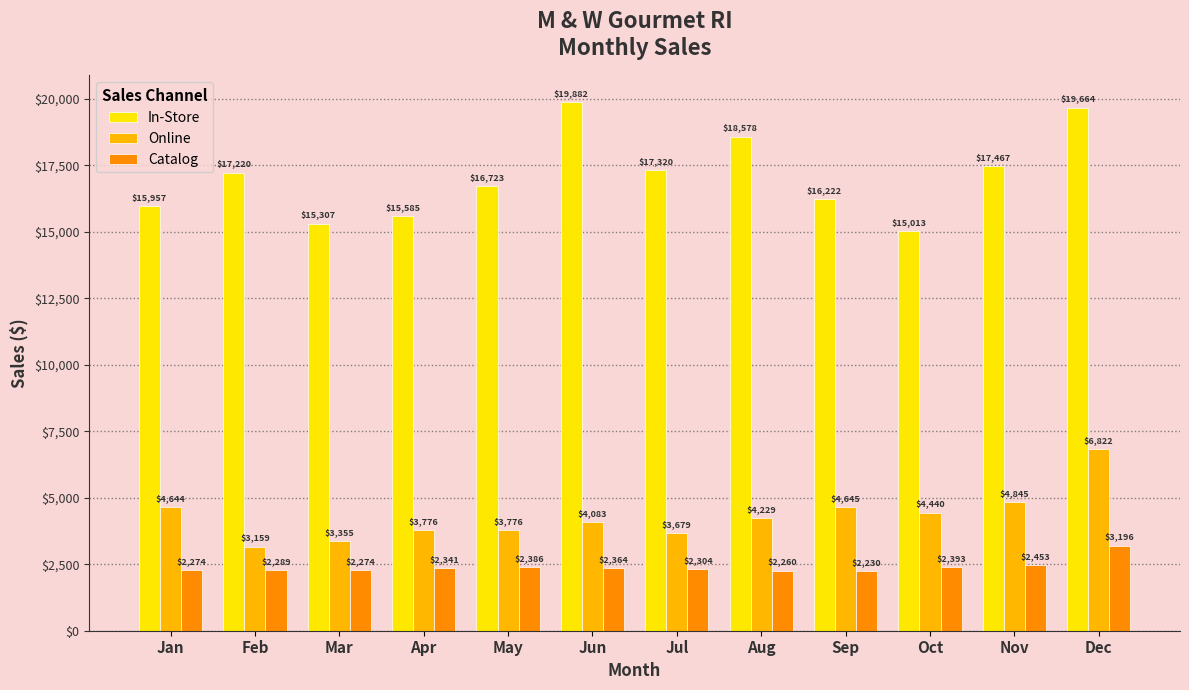

How many data points in Catalog are above 2341?

6